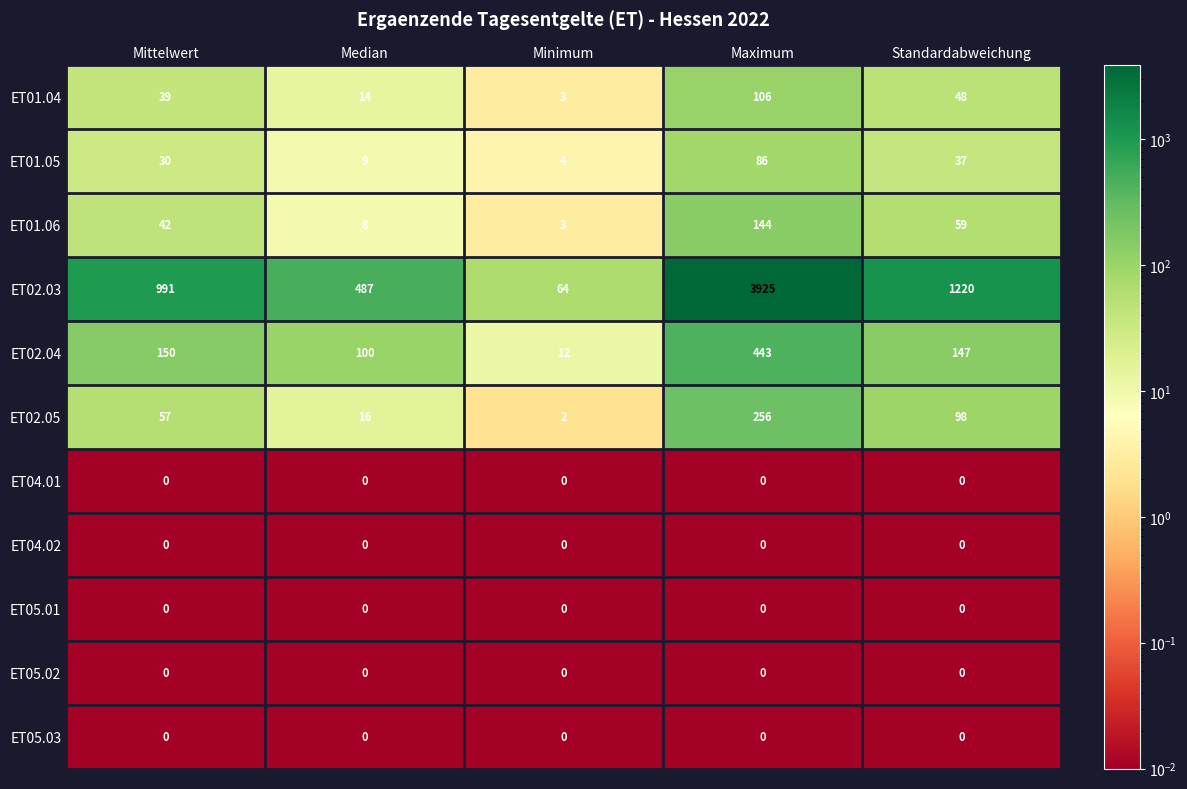

Count the number of data series in this chart.

11